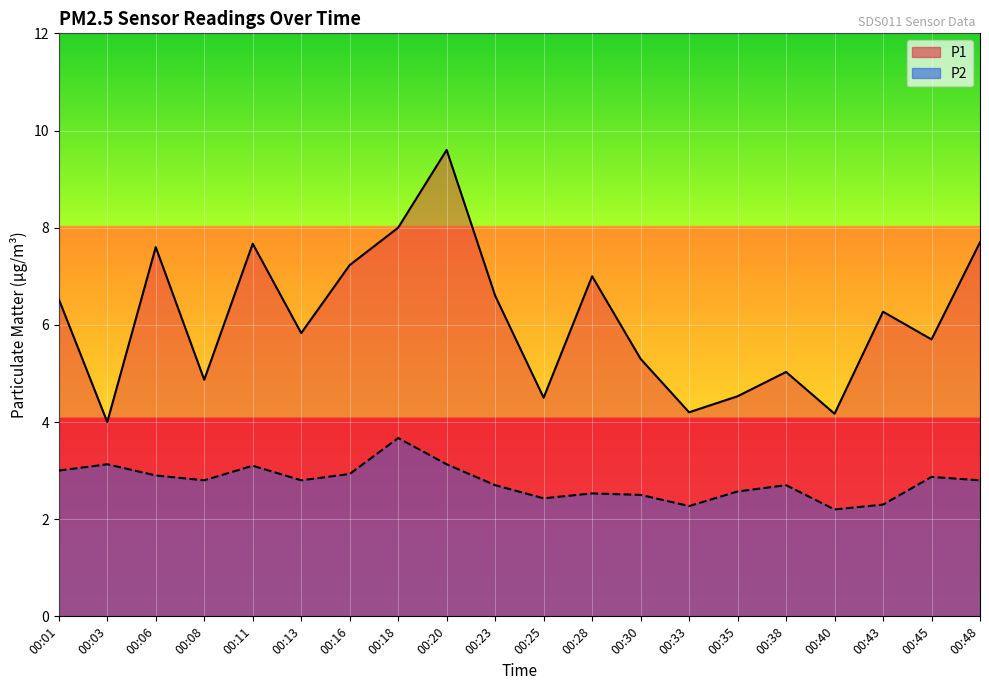

Reading left to right, transcribe all the data shown in this chart.

P1: 00:01=6.5	00:03=4.0	00:06=7.6	00:08=4.9	00:11=7.7	00:13=5.8	00:16=7.2	00:18=8.0	00:20=9.6	00:23=6.6	00:25=4.5	00:28=7.0	00:30=5.3	00:33=4.2	00:35=4.5	00:38=5.0	00:40=4.2	00:43=6.3	00:45=5.7	00:48=7.7
P2: 00:01=3.0	00:03=3.1	00:06=2.9	00:08=2.8	00:11=3.1	00:13=2.8	00:16=2.9	00:18=3.7	00:20=3.1	00:23=2.7	00:25=2.4	00:28=2.5	00:30=2.5	00:33=2.3	00:35=2.6	00:38=2.7	00:40=2.2	00:43=2.3	00:45=2.9	00:48=2.8